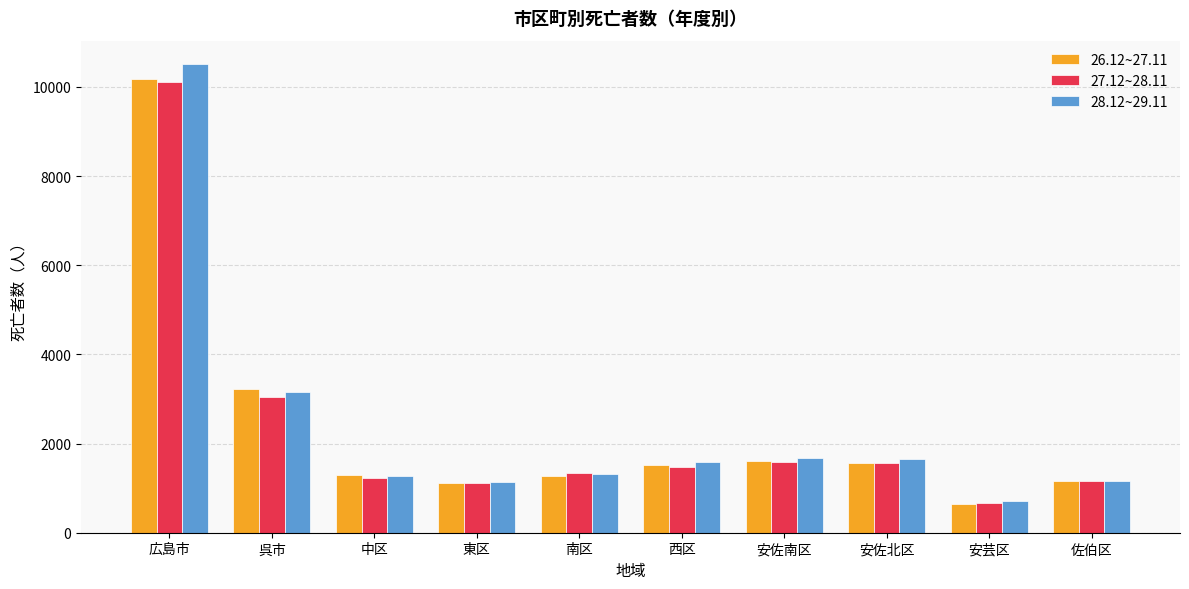

What is the difference between the 26.12~27.11 values at 安佐北区 and 安佐南区?

41